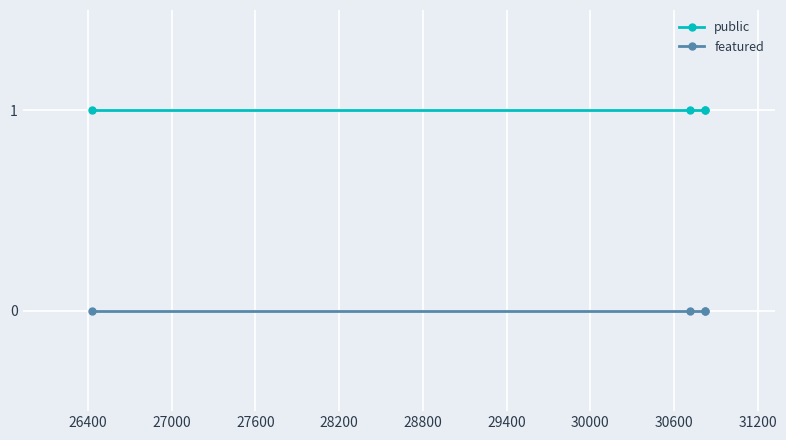

Which series has the largest total across all categories?

public